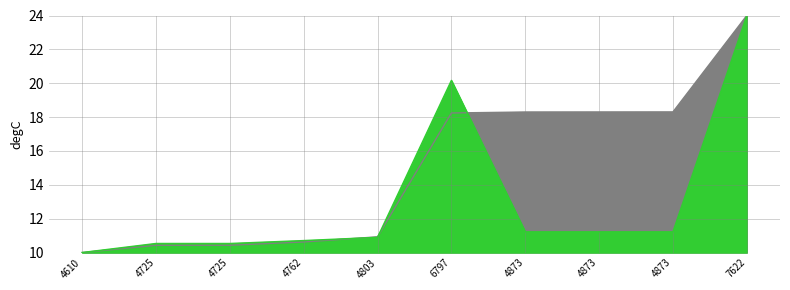

What is the value of the id point at the 10th from the left?

24.0